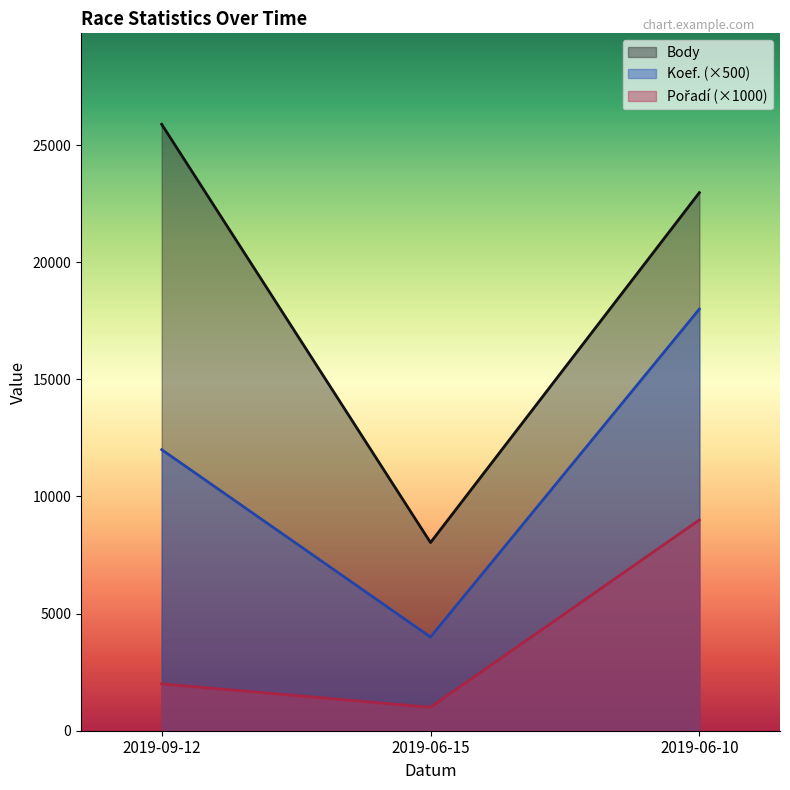

At which label does Koef. first exceed 12000?

2019-06-10